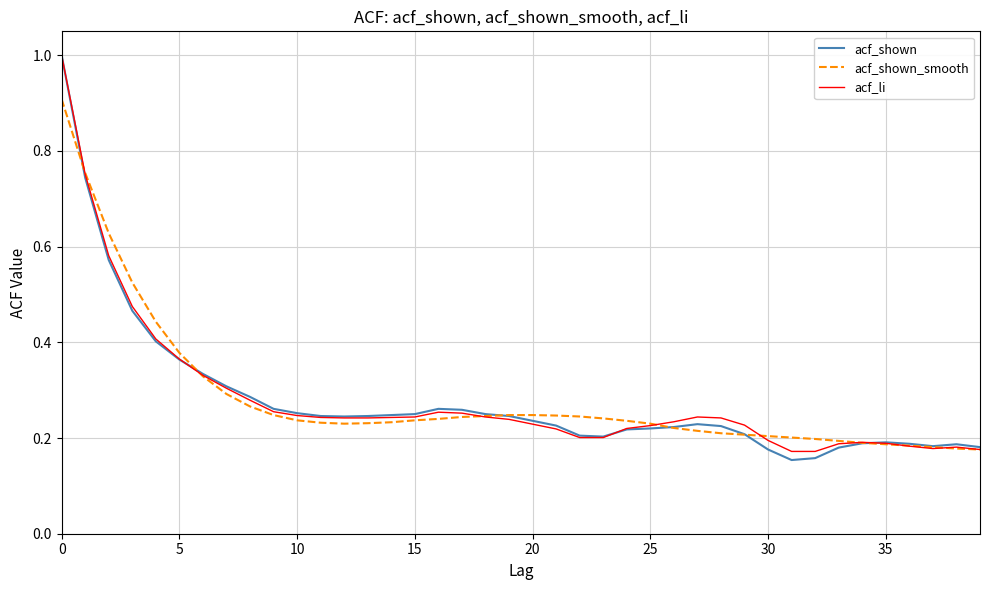

Which series has the largest range (max minus min)?

acf_shown